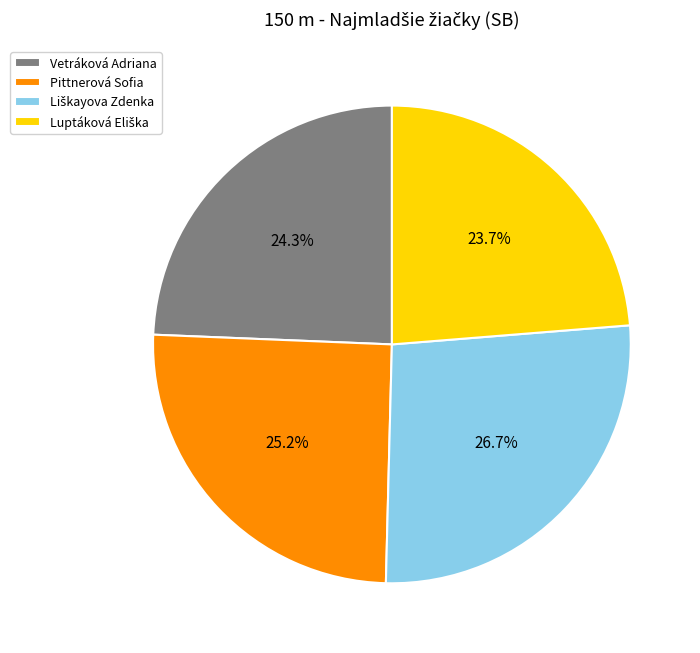

To the nearest percent, what is the difference between the largest and smallest slice percentages?

3%